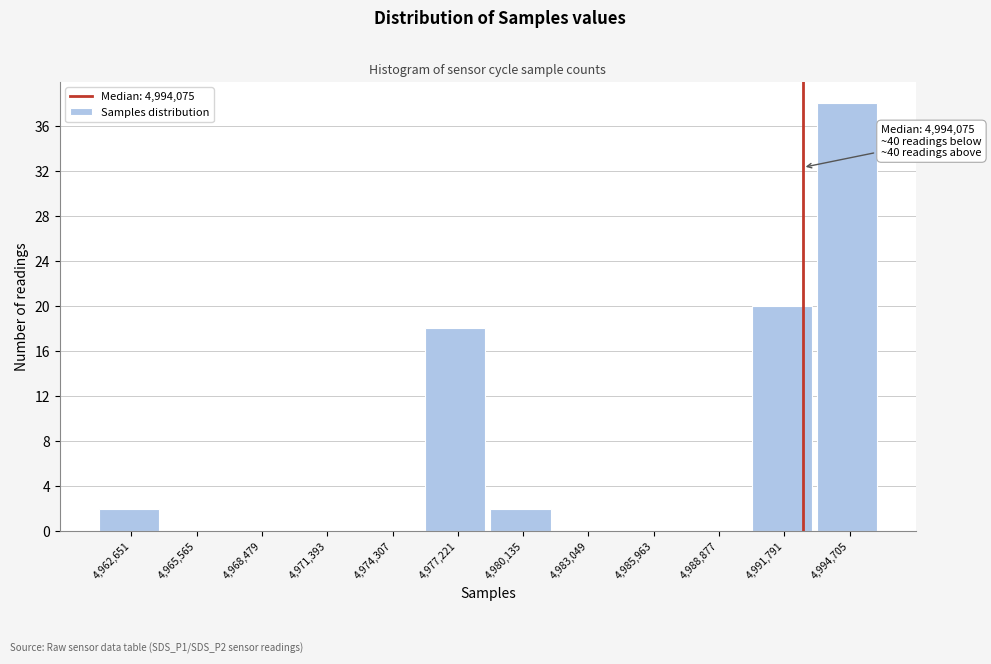

Reading left to right, transcribe all the data shown in this chart.

4,962,651=2	4,965,565=0	4,968,479=0	4,971,393=0	4,974,307=0	4,977,221=18	4,980,135=2	4,983,049=0	4,985,963=0	4,988,877=0	4,991,791=20	4,994,705=38